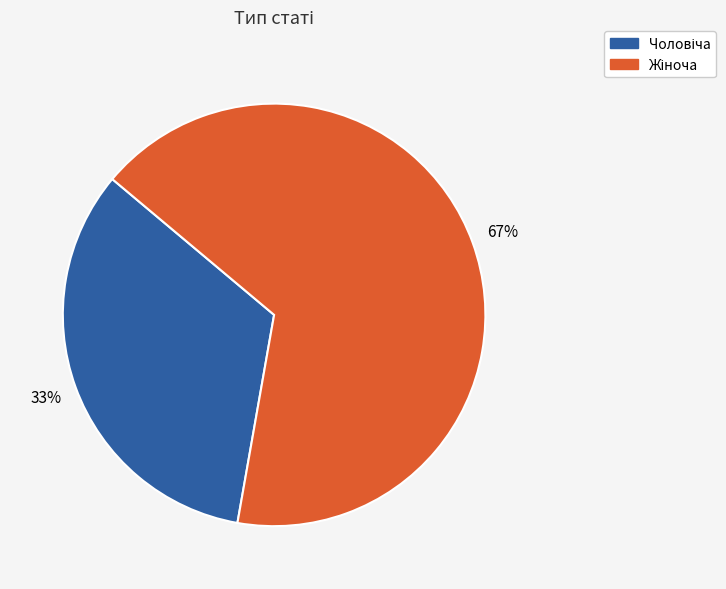

To the nearest percent, what is the average slice percentage?

50%